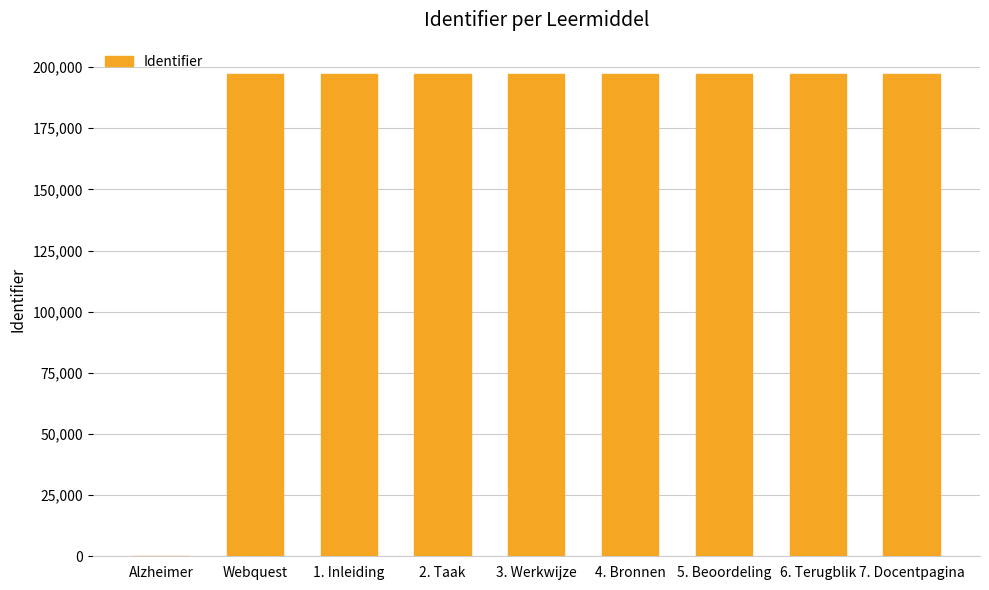

Between 3. Werkwijze and Alzheimer, which is larger?

3. Werkwijze